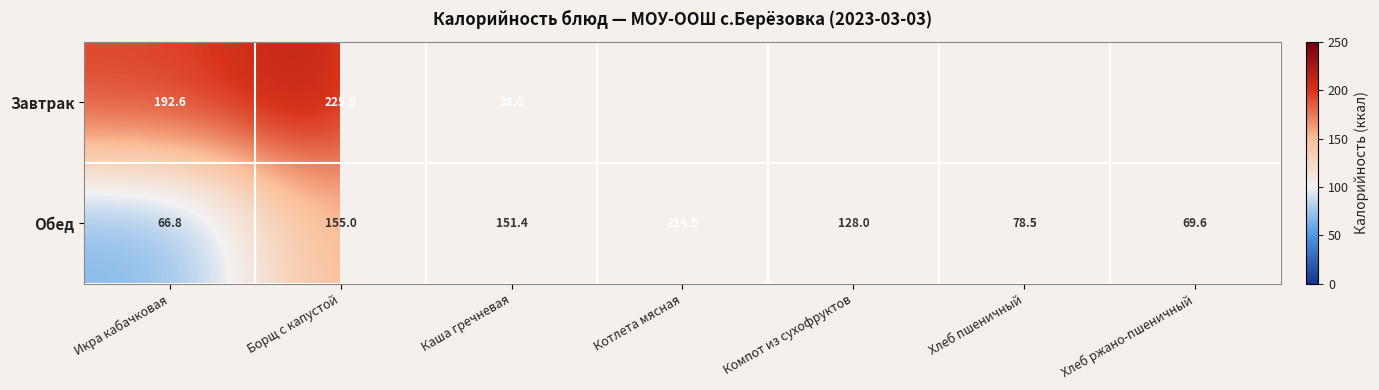

At which label does Обед first exceed 128?

Борщ с капустой